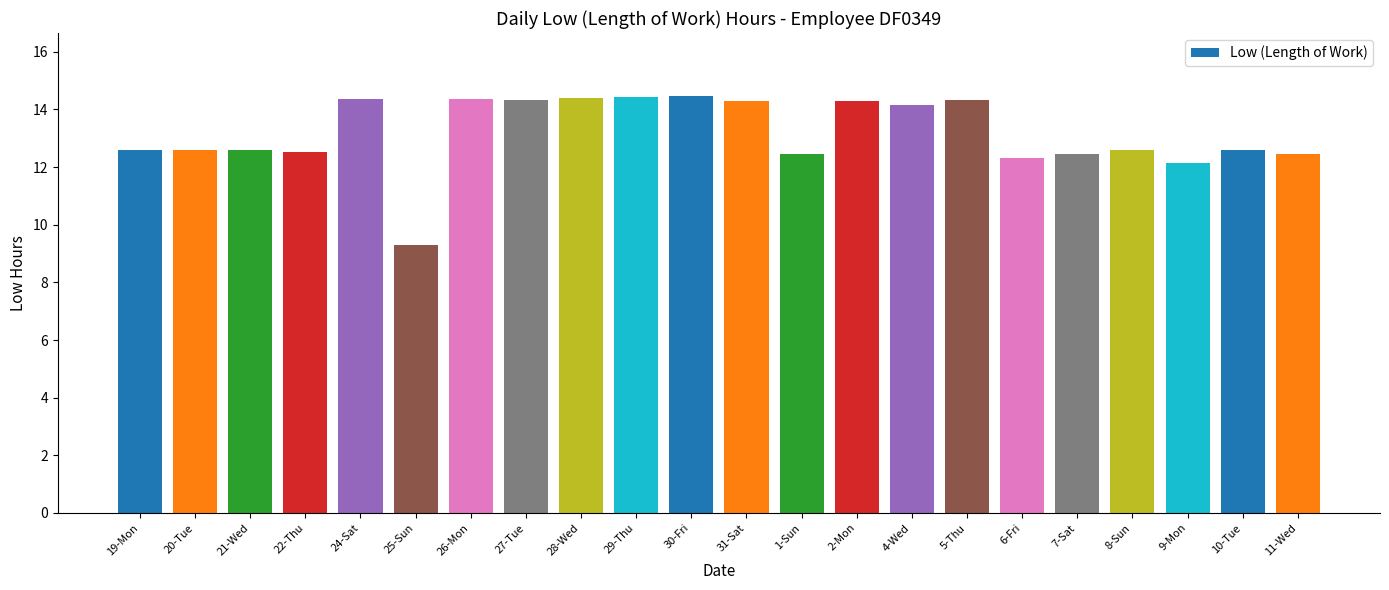

Where does the data first go above 12?

19-Mon